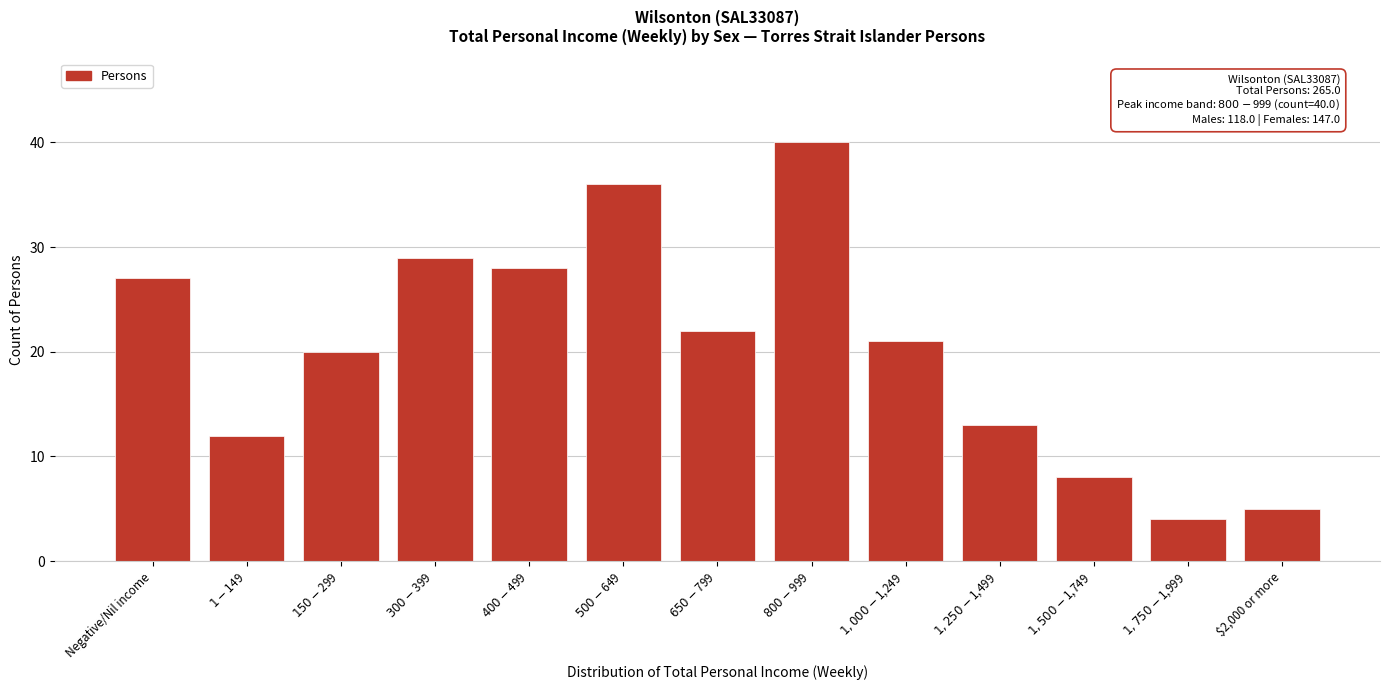

What is the maximum value shown in the chart?

40